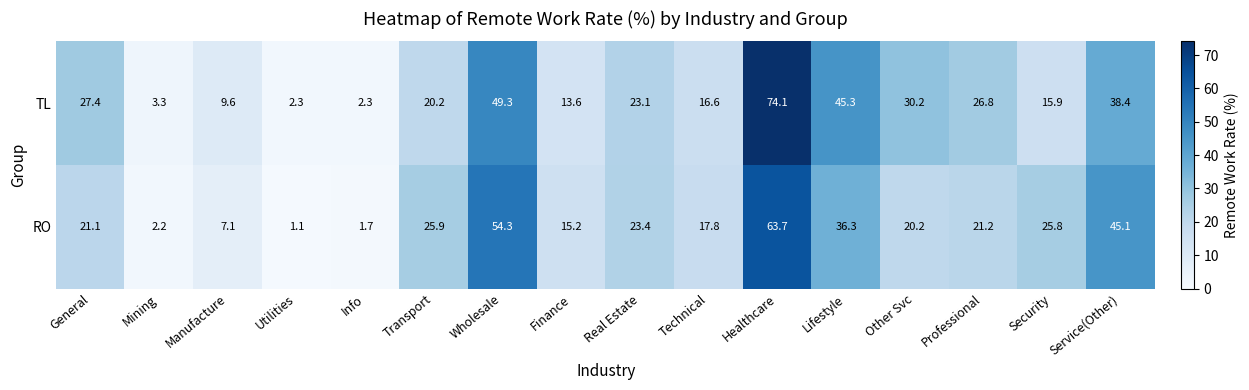

Where does the RO series first go above 21?

General